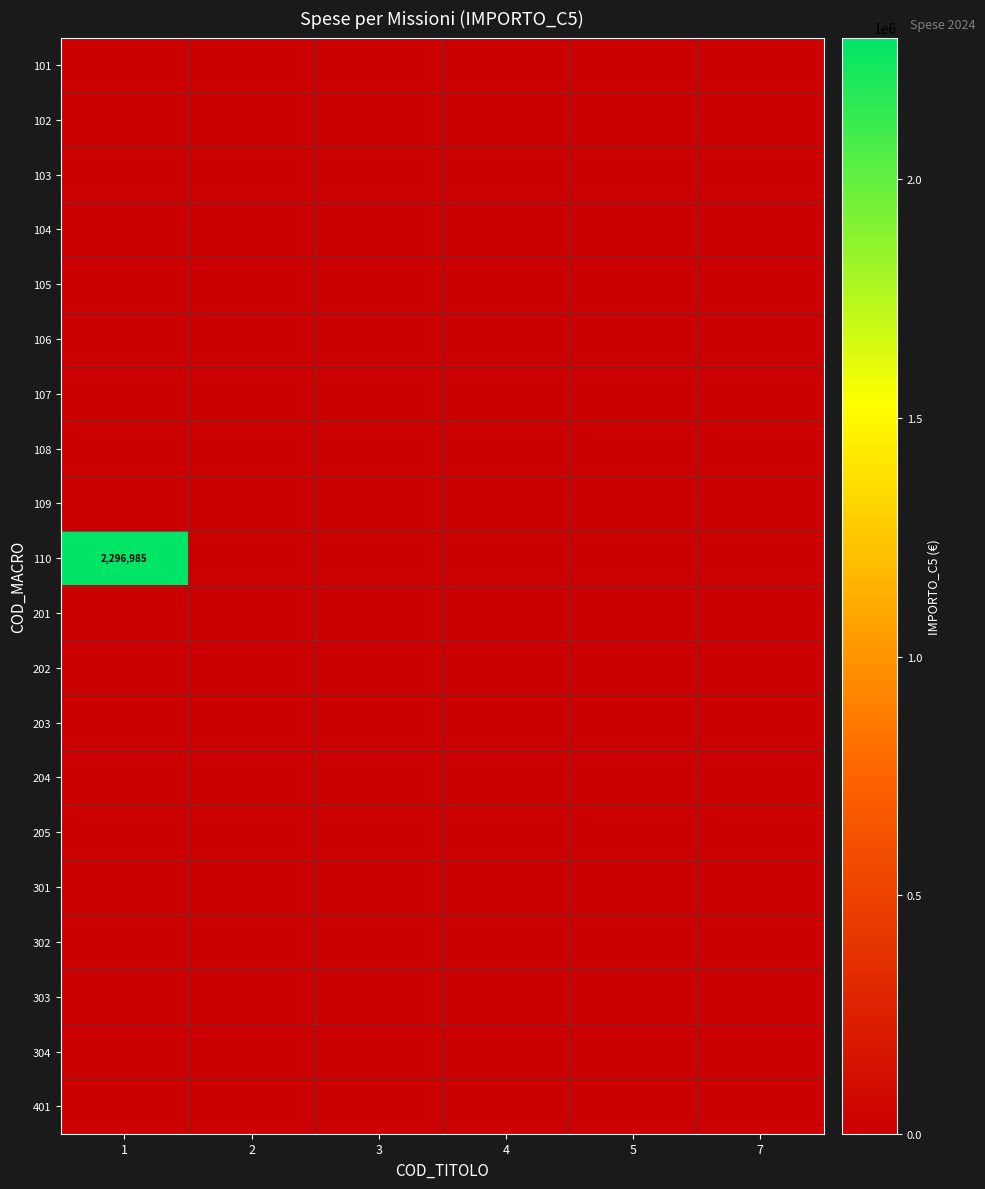

Which series has the widest spread of values?

110